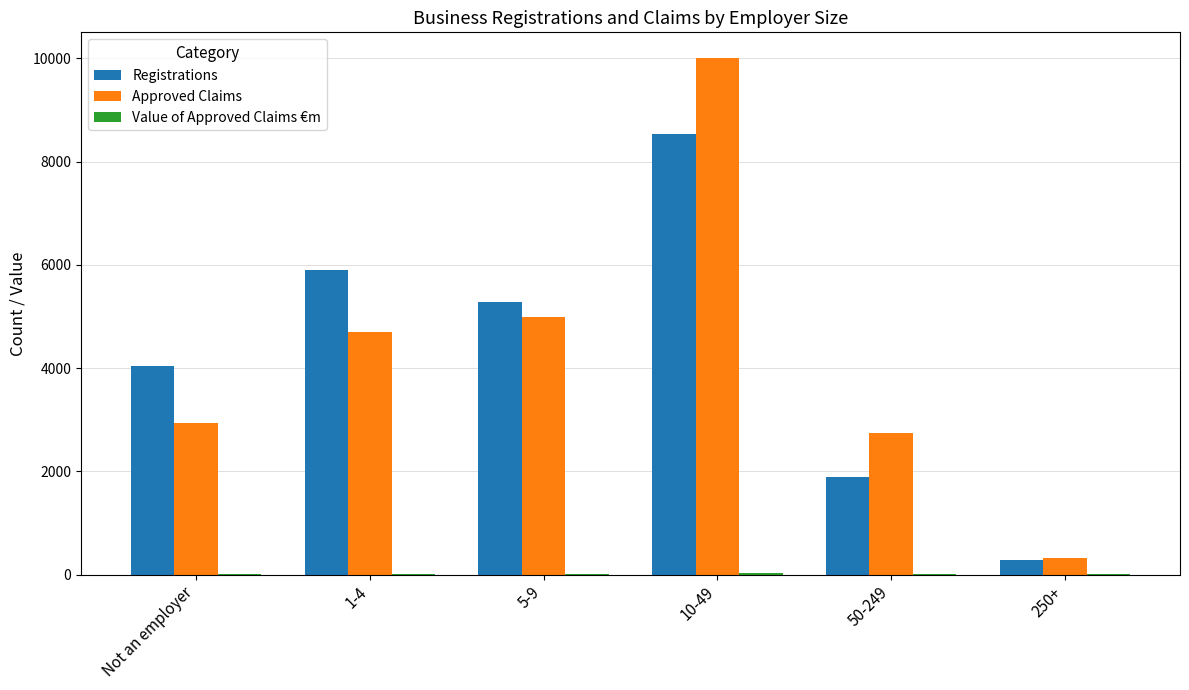

At which category is the sum across all series the highest?

10-49